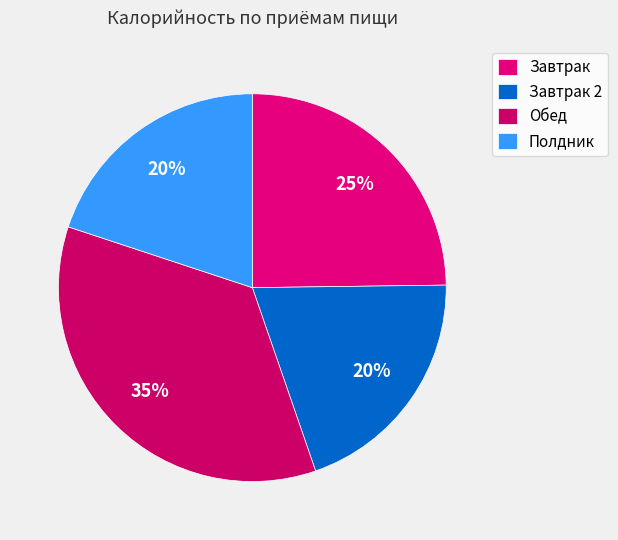

Is it true that Обед is 35% of the pie?

True